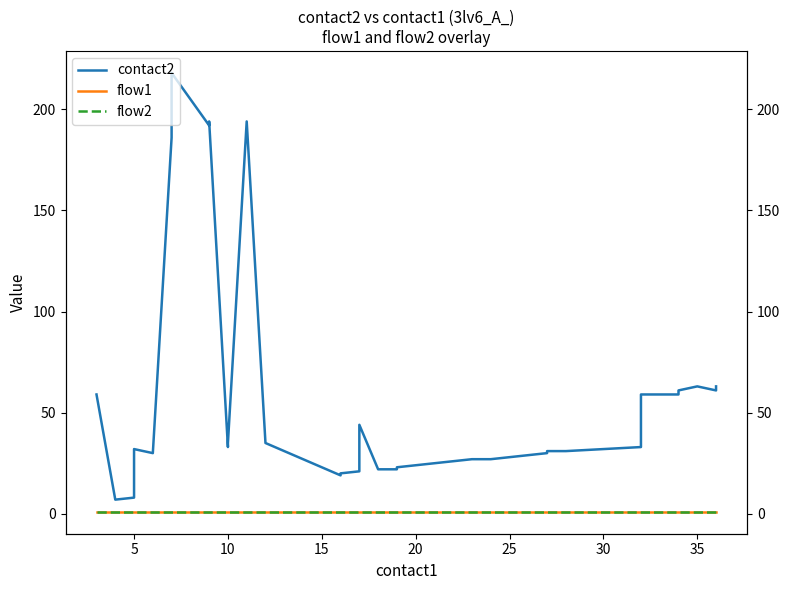

True or false: flow1 and contact2 intersect in this chart.

False